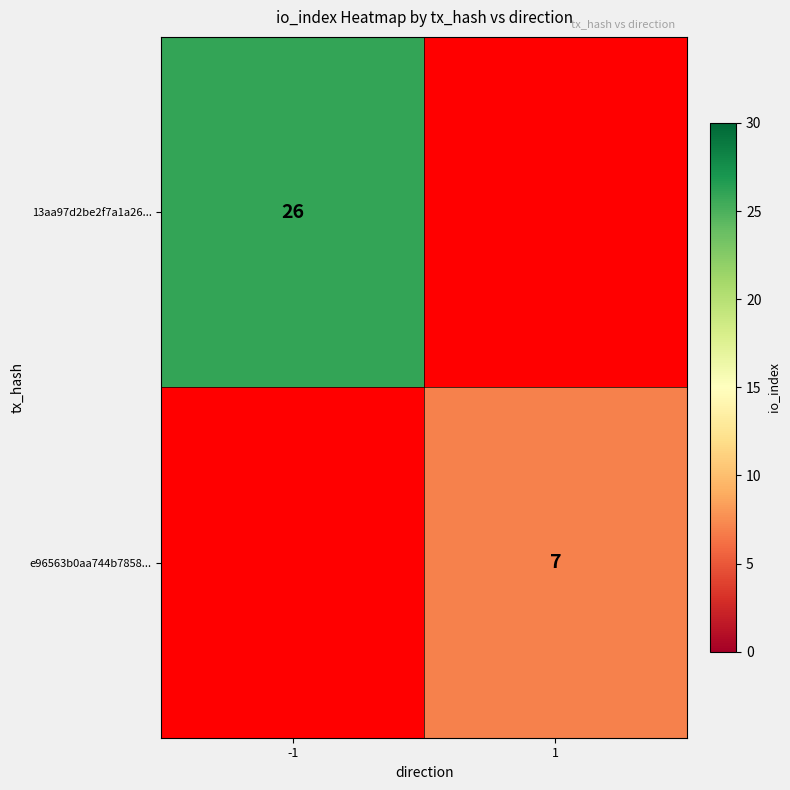

The e96563b0aa744b7858... series shows 3 at 1. True or false?

False